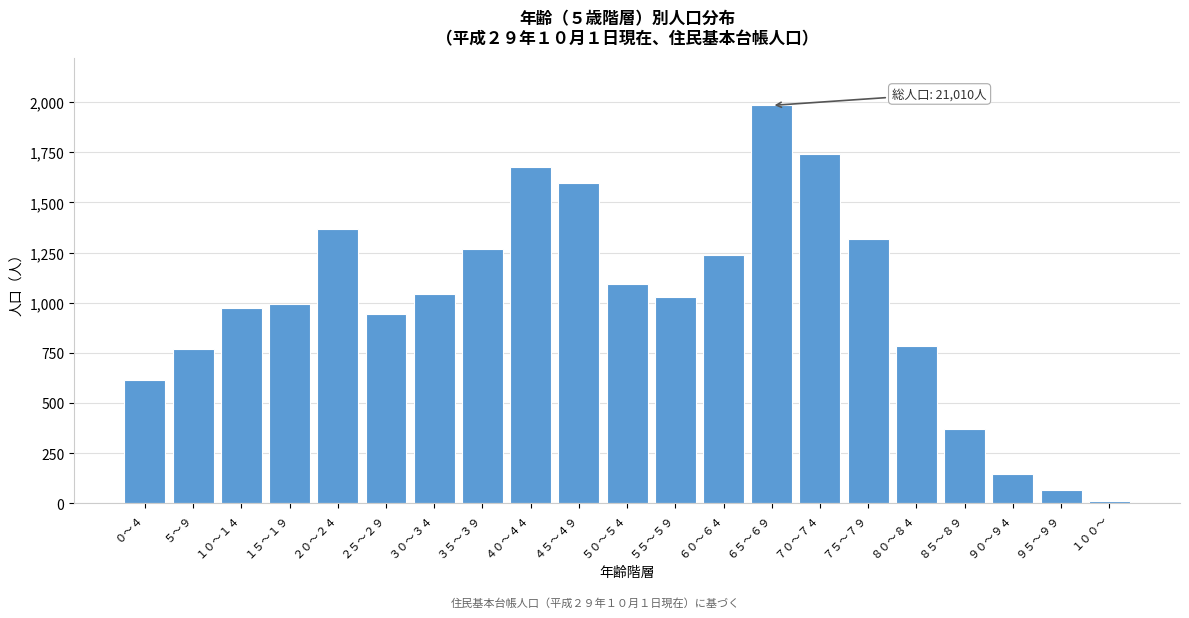

Reading left to right, extract all data points from this chart.

617	769	974	991	1367	942	1045	1268	1675	1595	1091	1026	1238	1983	1740	1315	782	370	146	66	10